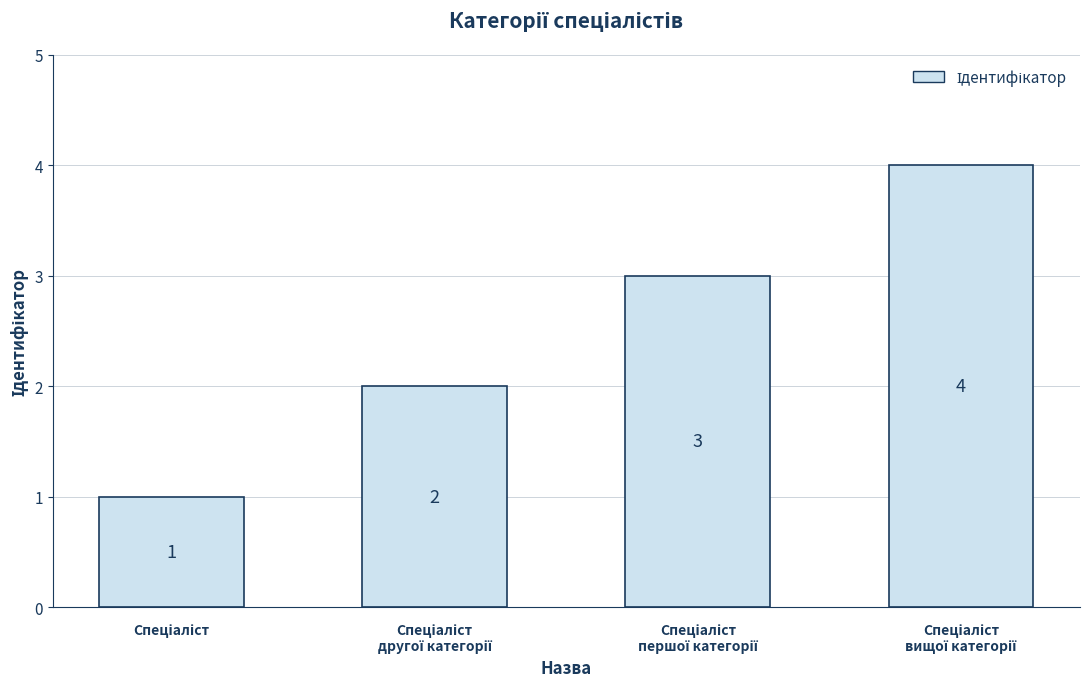

What is the maximum value shown in the chart?

4